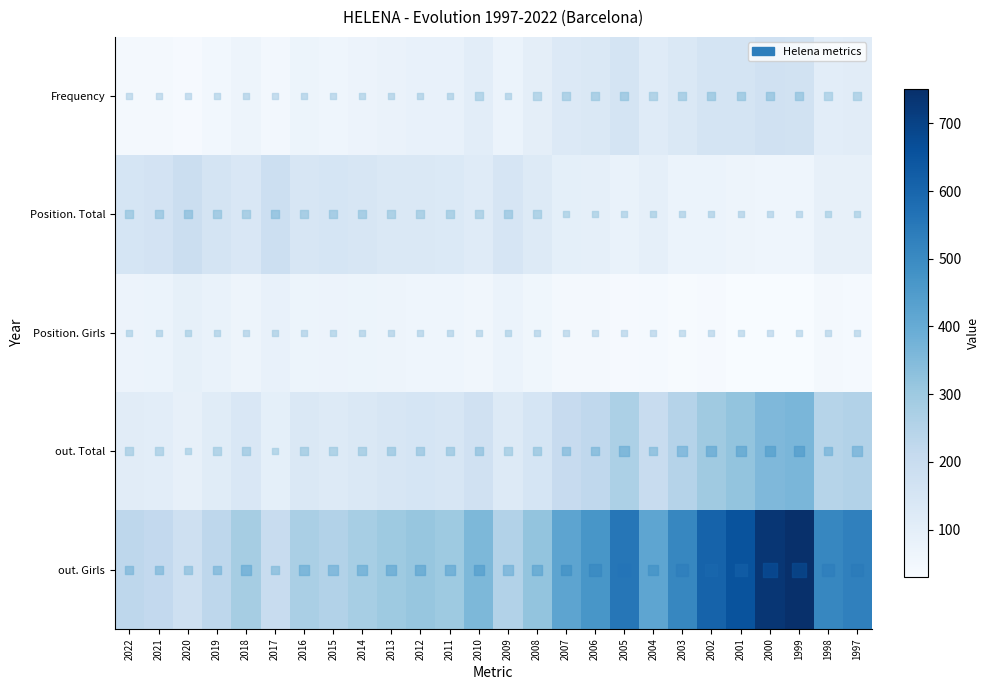

What is the maximum value shown in the chart?

751